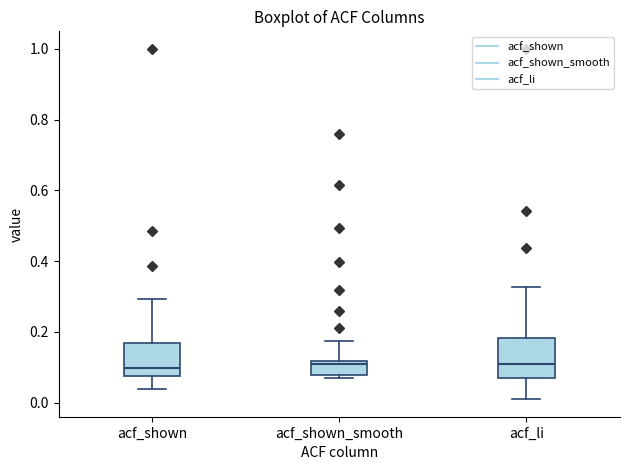

Reading left to right, read every box against the y-axis: the position of its median line, the range the box covers, and the ends of its whiskers. The values are not printed on the chart, so give them approximately, as read against the axis.

acf_shown: median 0.10, box 0.08 to 0.16, whiskers 0.04 to 0.30
acf_shown_smooth: median 0.10, box 0.08 to 0.12, whiskers 0.06 to 0.18
acf_li: median 0.12, box 0.08 to 0.18, whiskers 0.02 to 0.32